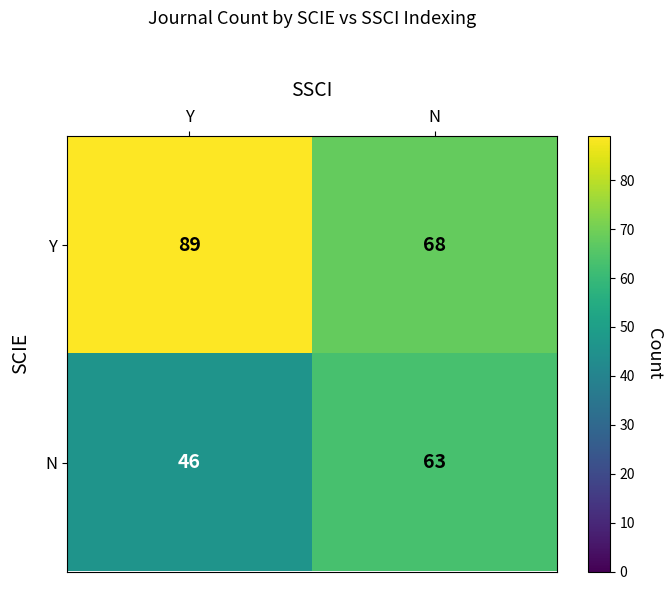

Count the number of data series in this chart.

2